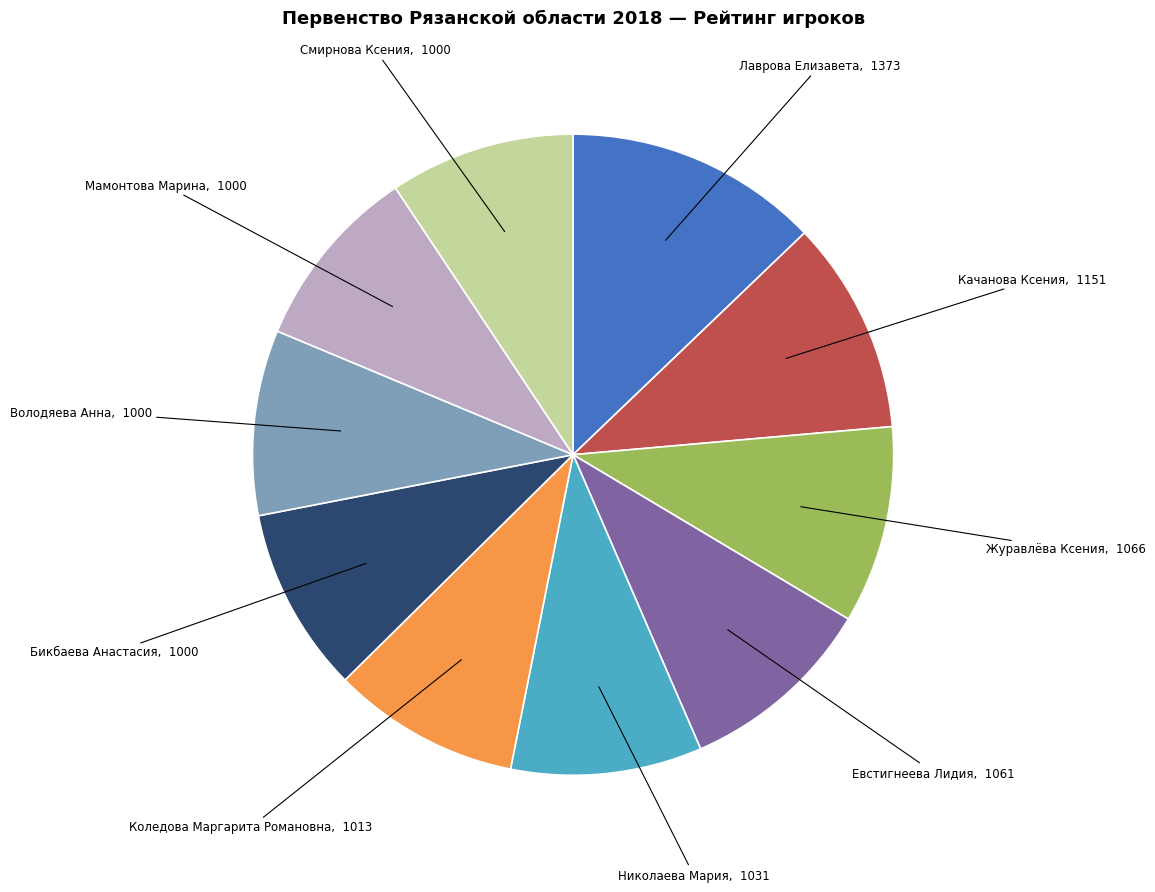

Which category has the biggest portion of the pie?

Лаврова Елизавета